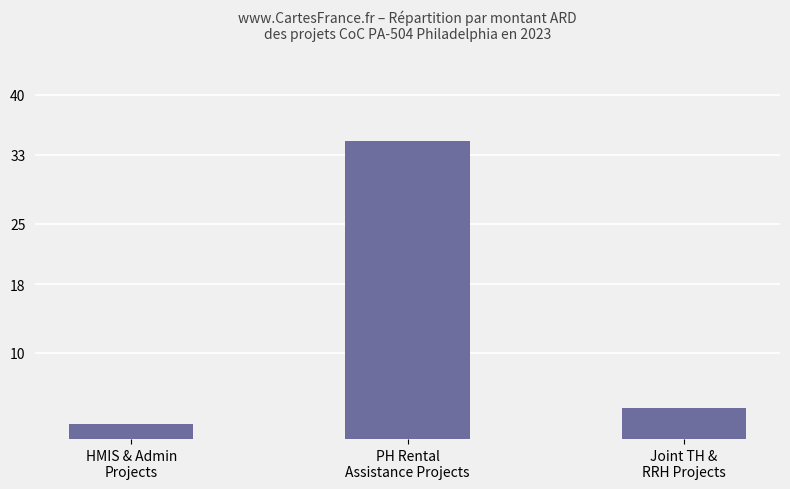

Does the chart contain stacked bars?

No